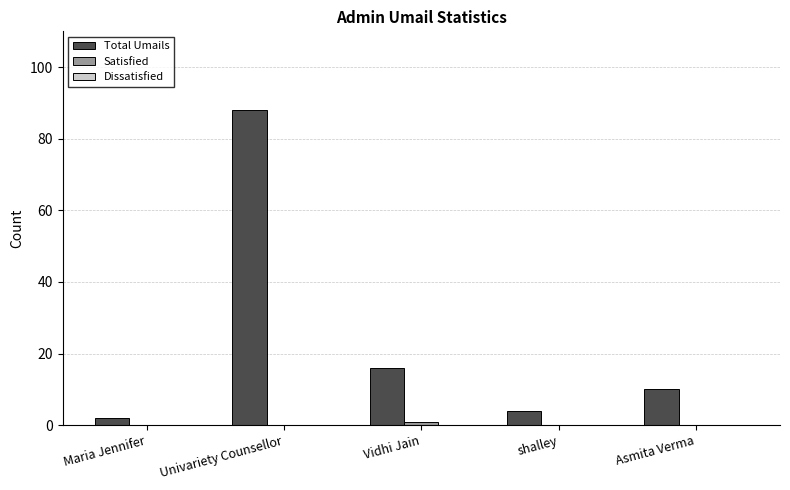

What value does the Total Umails series have at Asmita Verma?

10